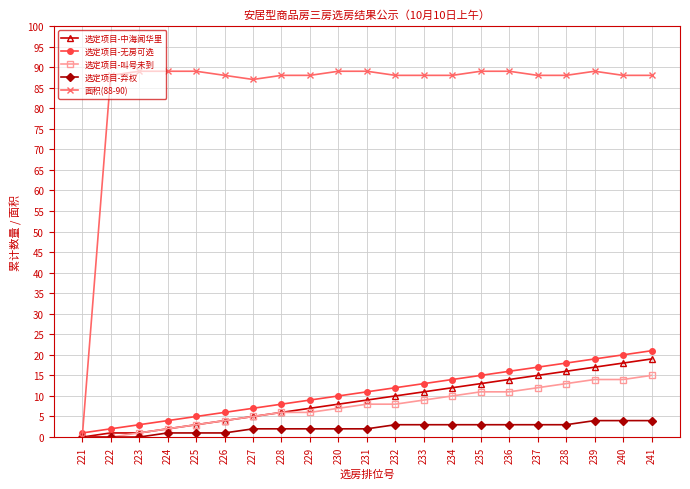

Reading left to right, transcribe all the data shown in this chart.

选定项目-中海闻华里: 0	1	1	2	3	4	5	6	7	8	9	10	11	12	13	14	15	16	17	18	19
选定项目-无房可选: 1	2	3	4	5	6	7	8	9	10	11	12	13	14	15	16	17	18	19	20	21
选定项目-叫号未到: 0	0	1	2	3	4	5	6	6	7	8	8	9	10	11	11	12	13	14	14	15
选定项目-弃权: 0	0	0	1	1	1	2	2	2	2	2	3	3	3	3	3	3	3	4	4	4
面积(88-90): 0	88	89	89	89	88	87	88	88	89	89	88	88	88	89	89	88	88	89	88	88